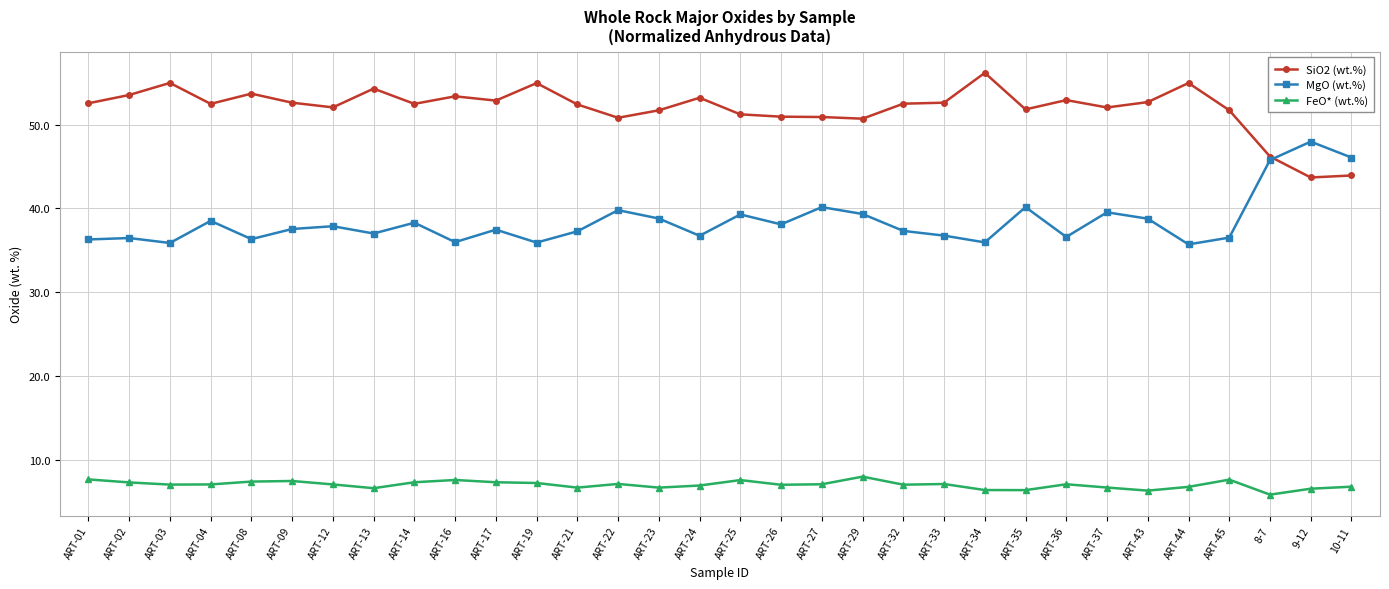

True or false: MgO (wt.%) has a value of 45.8 at 8-7.

True